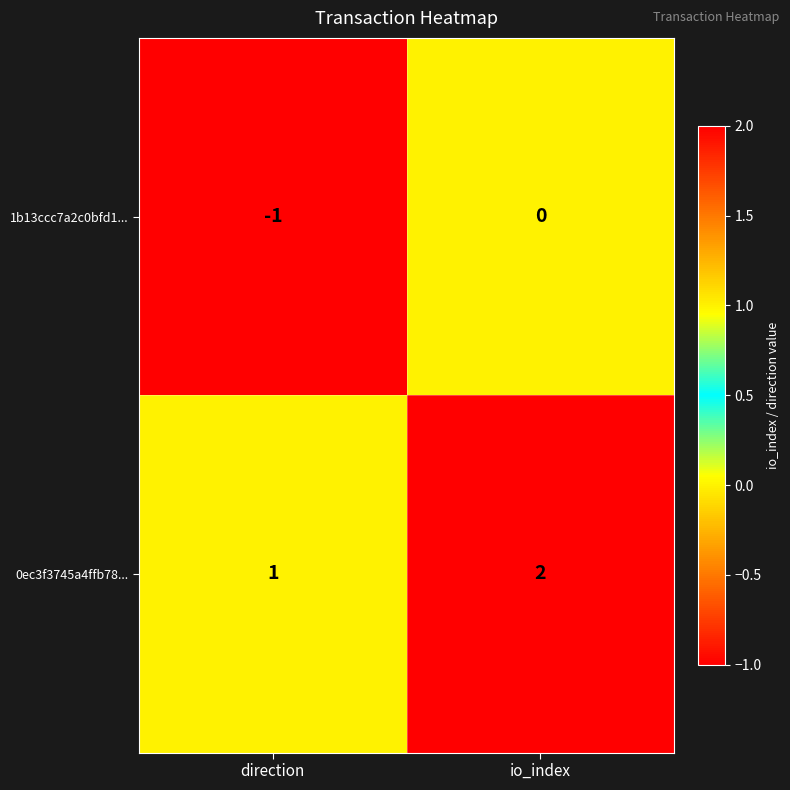

What is the sum of the 0ec3f3745a4ffb78... values at io_index and direction?

3